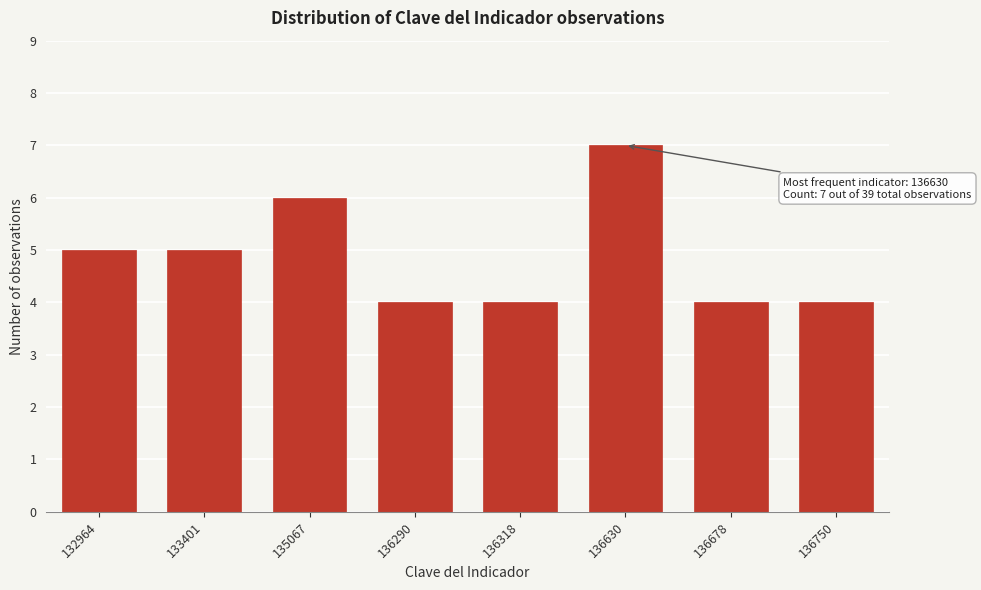

Reading left to right, what are all the values shown in this chart?

132964=5	133401=5	135067=6	136290=4	136318=4	136630=7	136678=4	136750=4